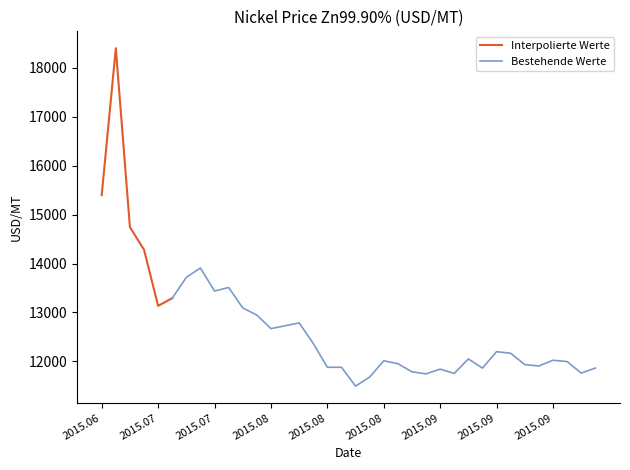

How many points are lower than both their immediate neighbors (excluding endpoints)?

9